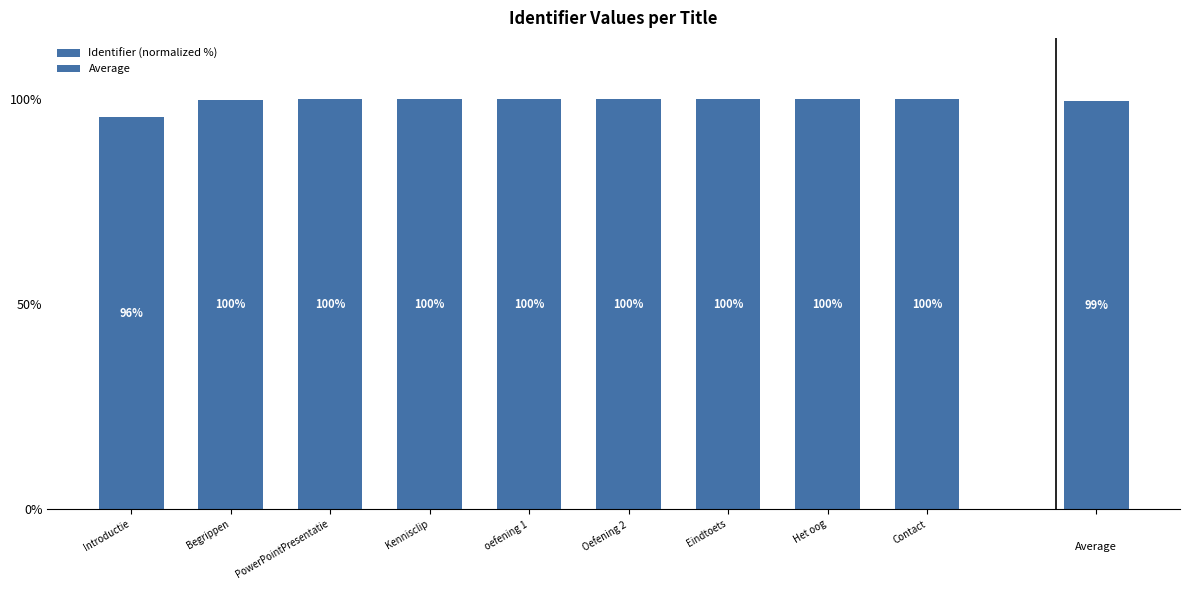

At which label does the data first exceed 99?

Begrippen